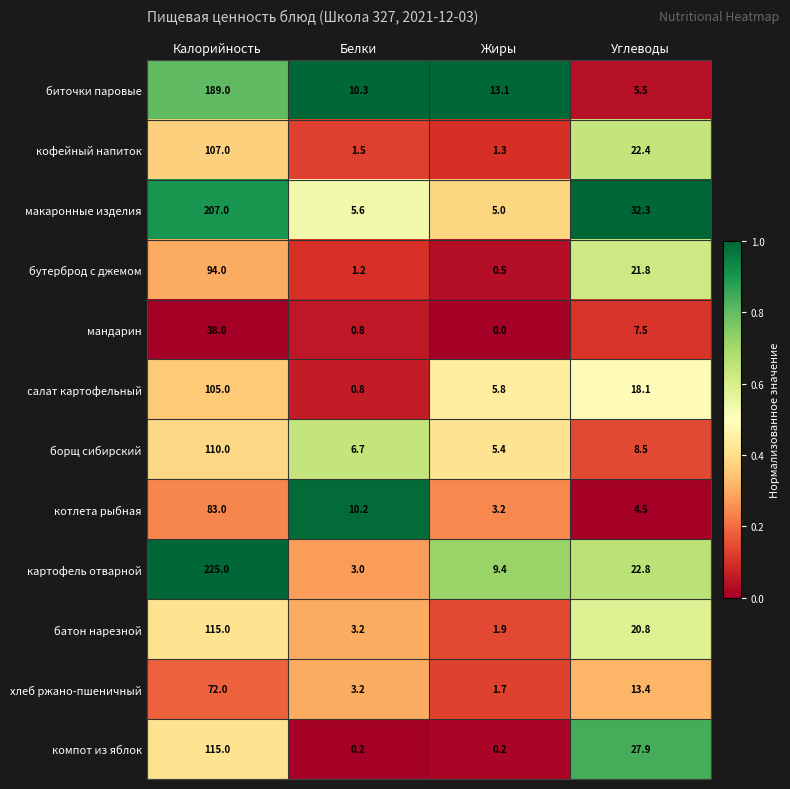

At how many categories does at least one series exceed 0?

4